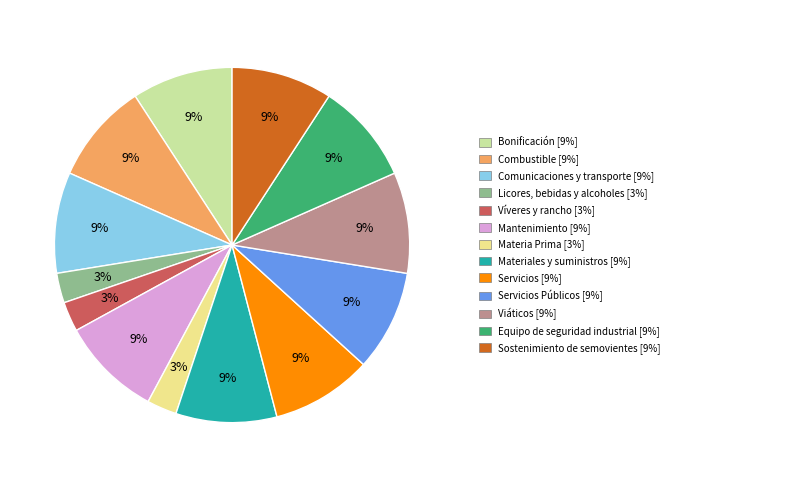

How many segments does this pie chart have?

13